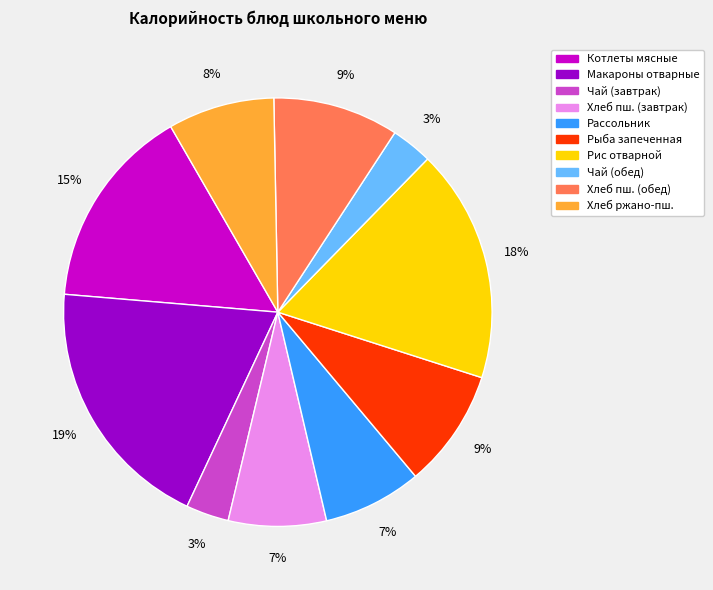

How many segments does this pie chart have?

10